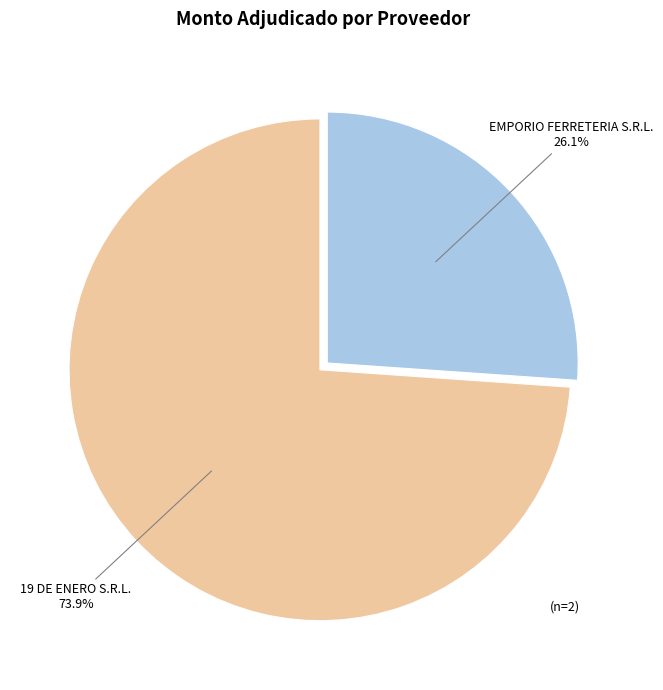

Does any single category account for the majority?

Yes